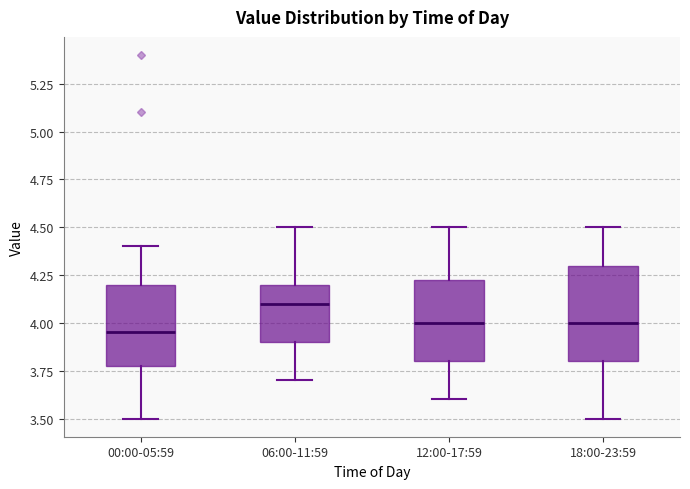

Reading left to right, read every box against the y-axis: the position of its median line, the range the box covers, and the ends of its whiskers. The values are not printed on the chart, so give them approximately, as read against the axis.

00:00-05:59: median 3.95, box 3.80 to 4.20, whiskers 3.50 to 4.40
06:00-11:59: median 4.10, box 3.90 to 4.20, whiskers 3.70 to 4.50
12:00-17:59: median 4.00, box 3.80 to 4.25, whiskers 3.60 to 4.50
18:00-23:59: median 4.00, box 3.80 to 4.30, whiskers 3.50 to 4.50